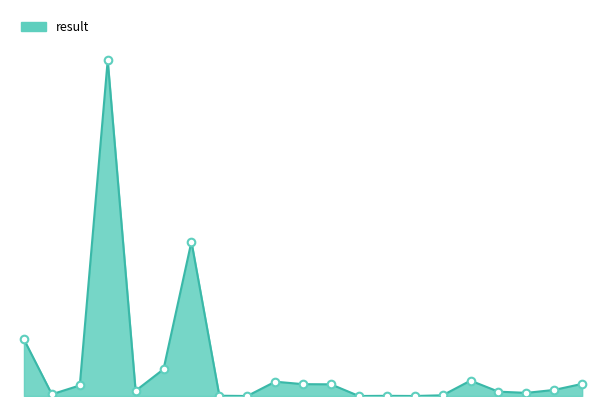

Does the chart have visible grid lines?

No